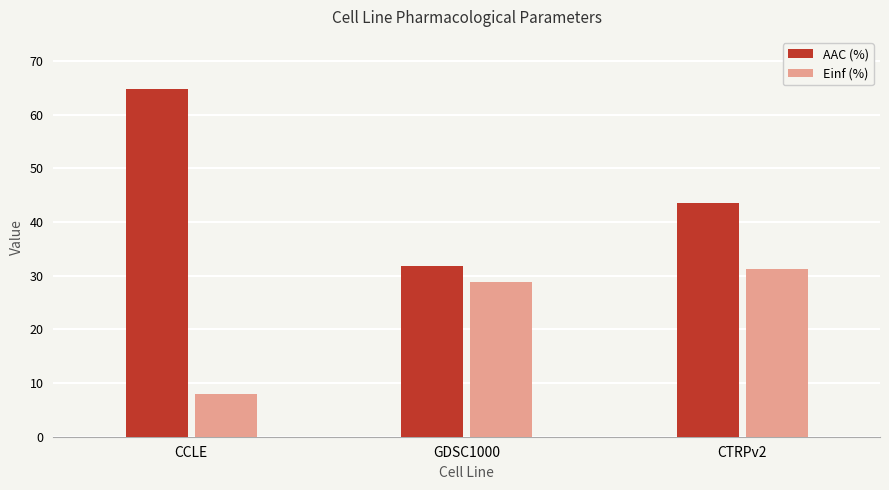

True or false: Einf (%) has a value of 19.9 at CTRPv2.

False